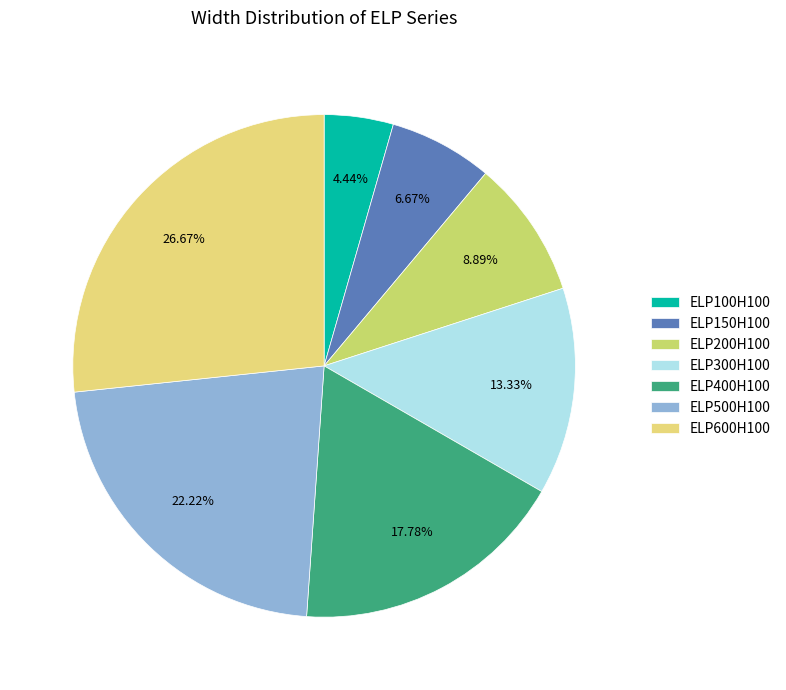

The ELP100H100 slice represents 15% of the pie. True or false?

False